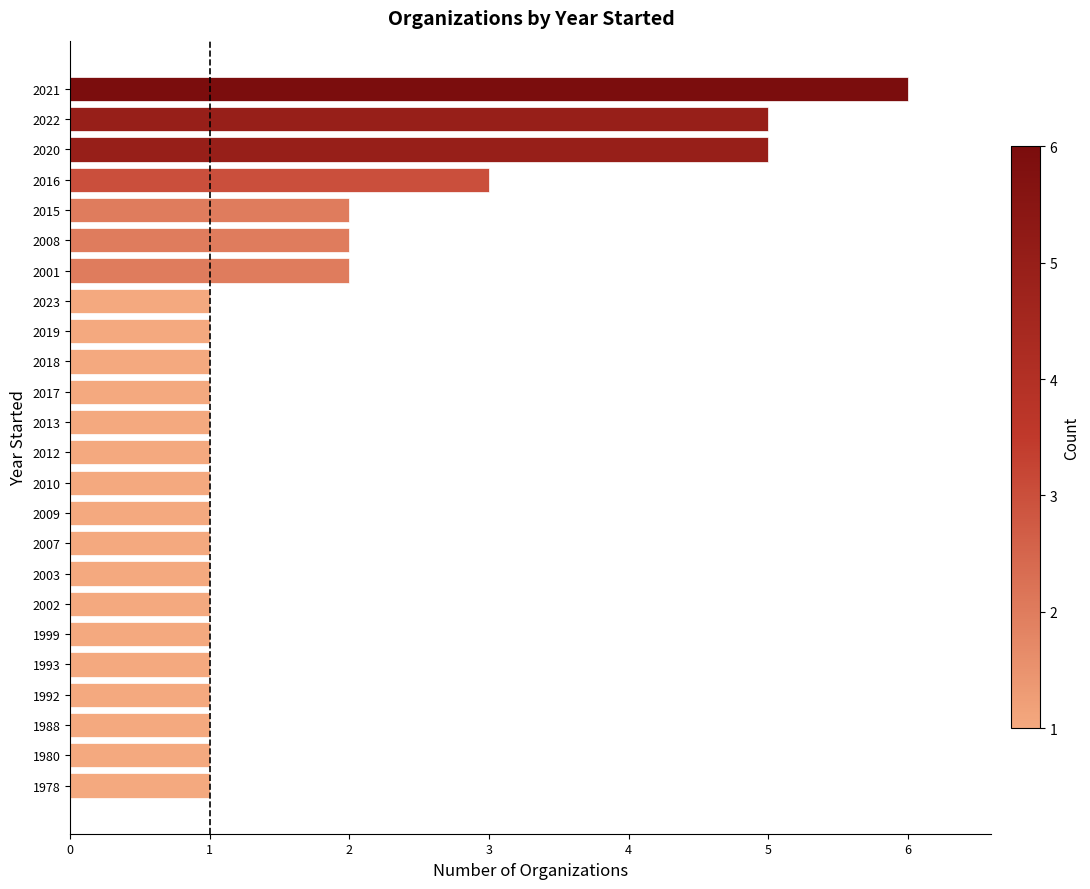

Reading bottom to top, list all the values displayed in this chart.

1978=1	1980=1	1988=1	1992=1	1993=1	1999=1	2002=1	2003=1	2007=1	2009=1	2010=1	2012=1	2013=1	2017=1	2018=1	2019=1	2023=1	2001=2	2008=2	2015=2	2016=3	2020=5	2022=5	2021=6